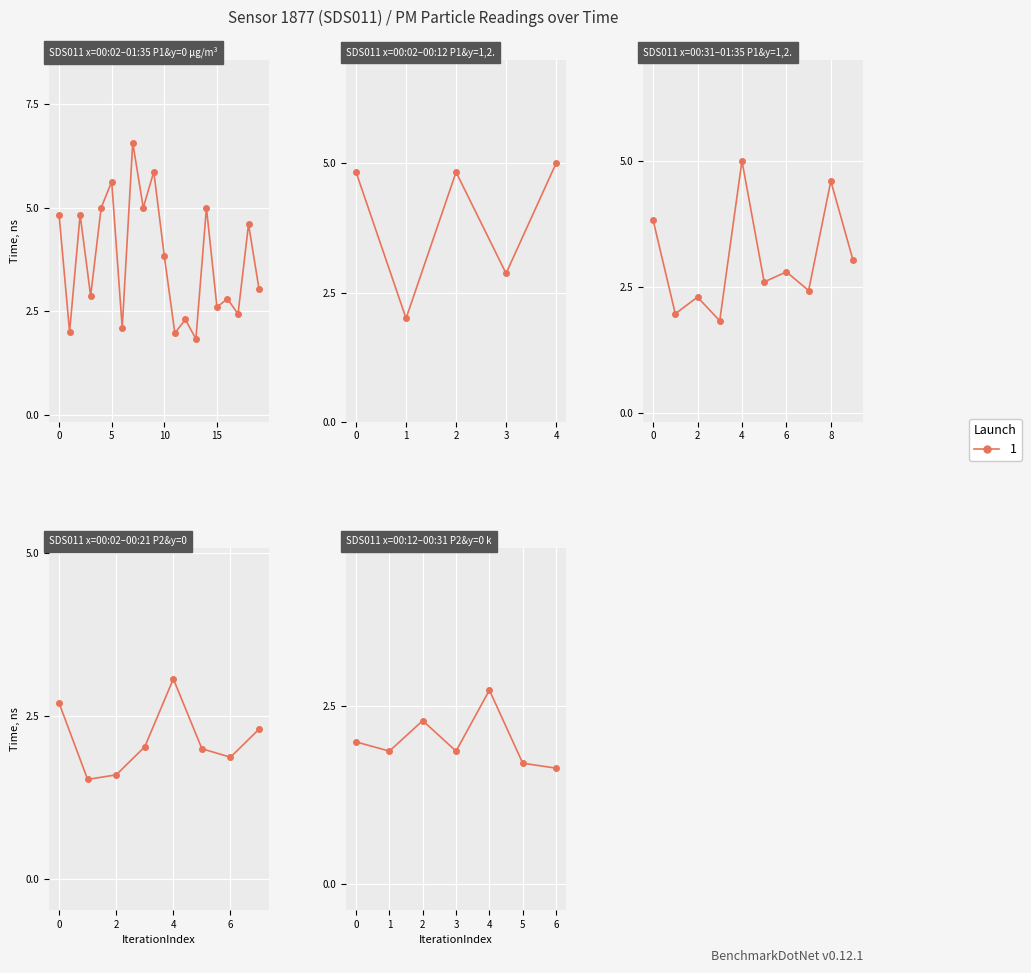

How many points are higher than both their immediate neighbors (excluding endpoints)?

8